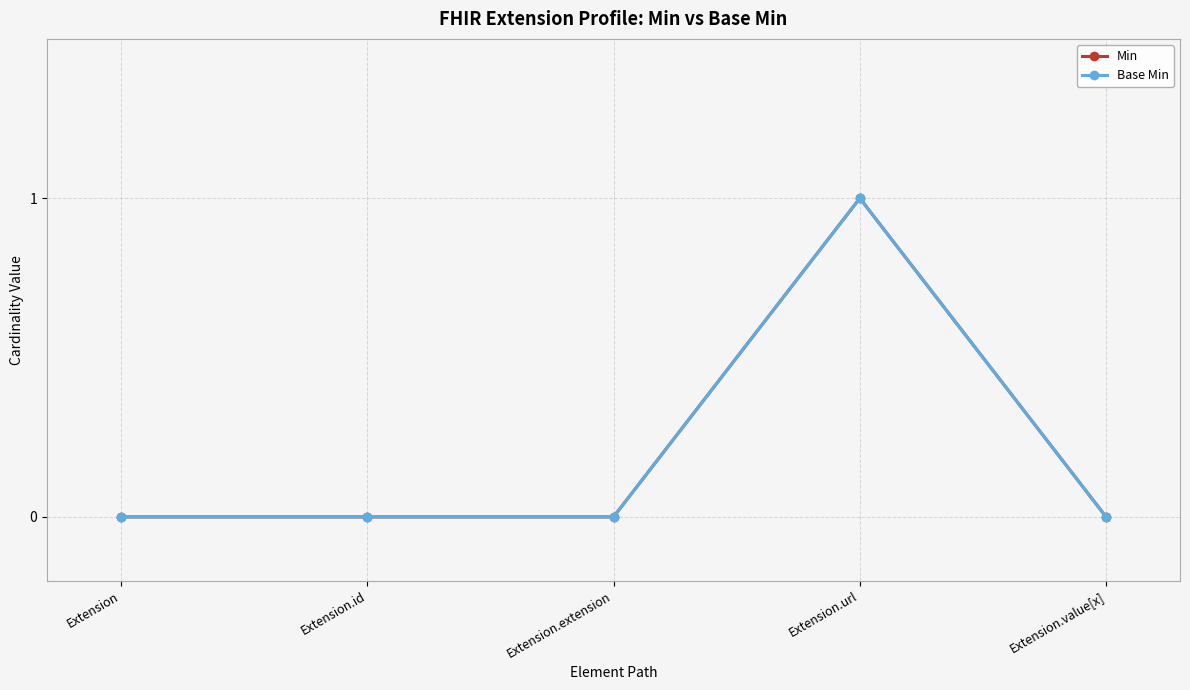

Is this an area chart (filled region under the line)?

No